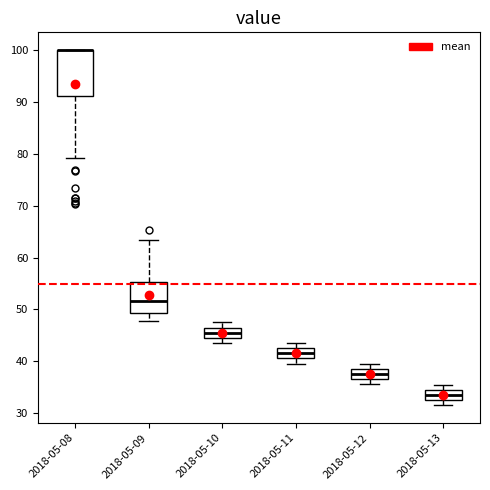

Reading left to right, transcribe this box plot: for each box, give where its median line is, the range the box spans, and where its two whiskers end, as read against the y-axis. The values are not printed on the chart, so give them approximately, as read against the axis.

2018-05-08: median 100 (drawn on the box's upper edge), box 91 to 100, whiskers 79 to 100
2018-05-09: median 52, box 49 to 55, whiskers 48 to 63
2018-05-10: median 46, box 45 to 47, whiskers 44 to 48
2018-05-11: median 42, box 41 to 43, whiskers 40 to 44
2018-05-12: median 38, box 37 to 39, whiskers 36 to 40
2018-05-13: median 34, box 33 to 35, whiskers 32 to 36